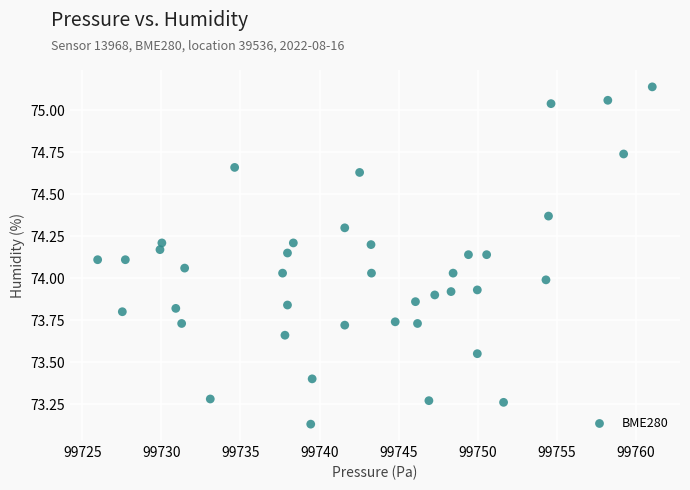

What is the range of Y values (max minus min)?

2.0